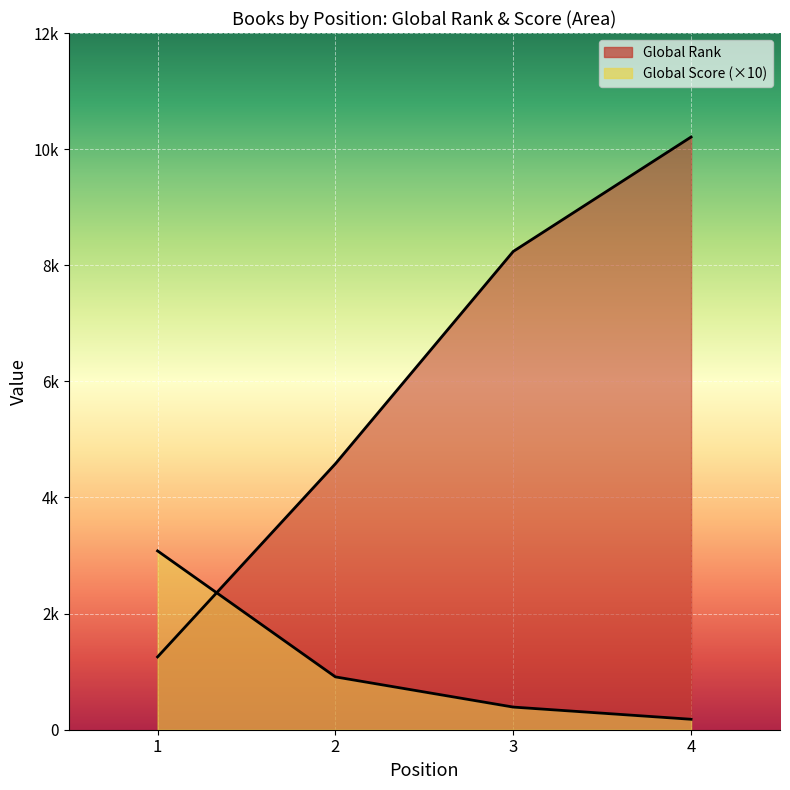

How many lines are shown in the chart?

2